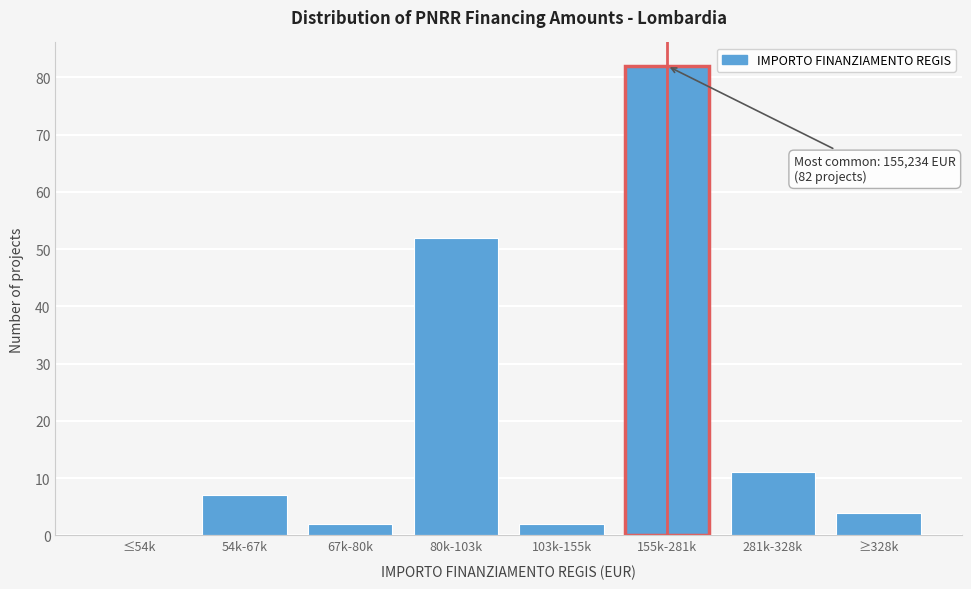

Reading left to right, list all the values displayed in this chart.

≤54k=0	54k-67k=7	67k-80k=2	80k-103k=52	103k-155k=2	155k-281k=82	281k-328k=11	≥328k=4